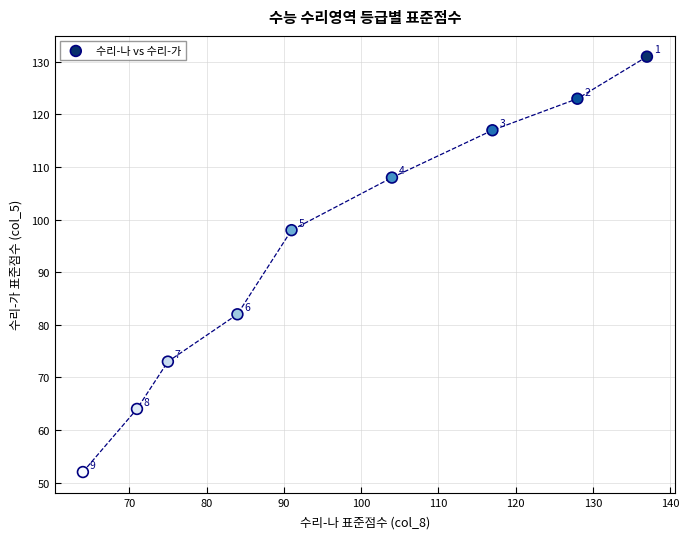

What Y value in the scatter plot is closest to 91?

98